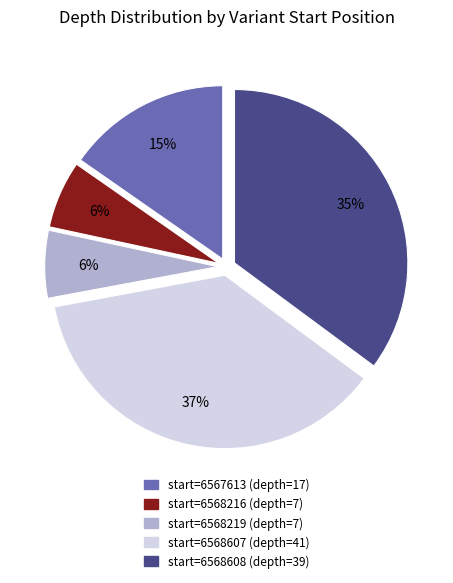

Combined, do start=6568219 (depth=7) and start=6568608 (depth=39) account for over 50%?

No